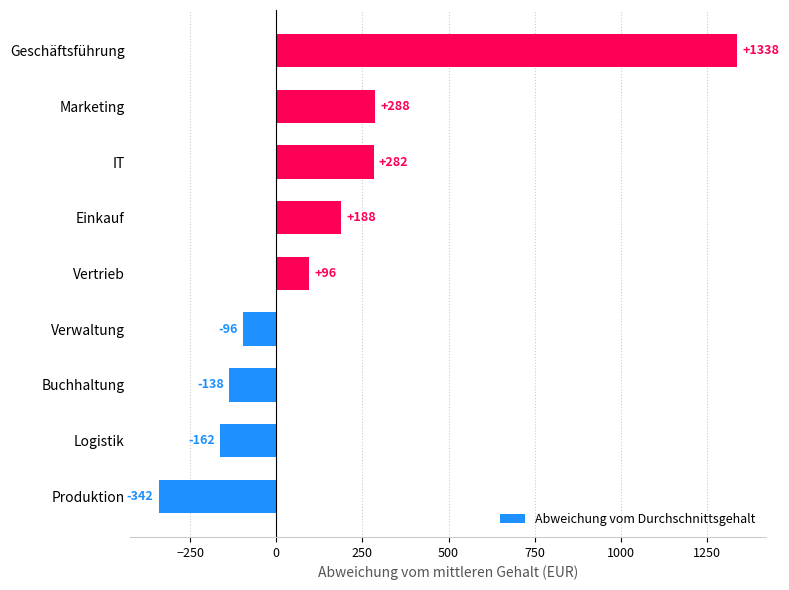

Which label corresponds to the largest value in the chart?

Geschäftsführung